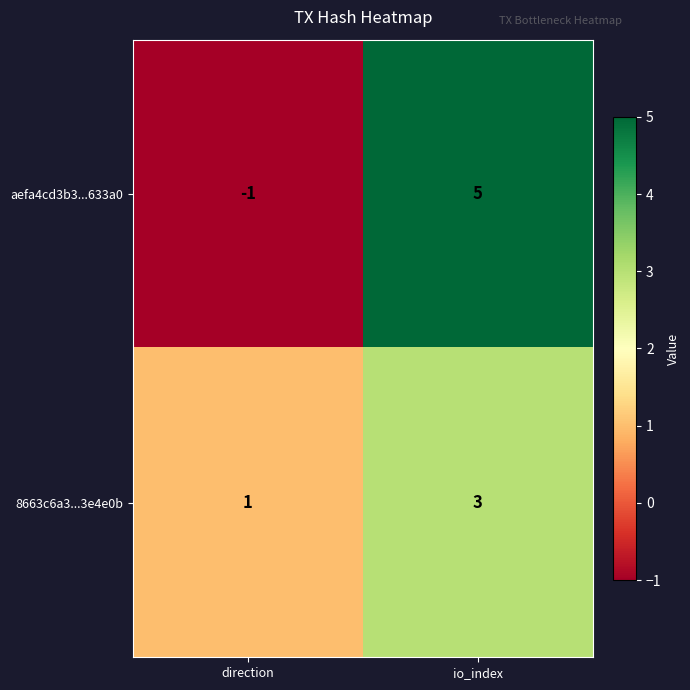

Count the number of data series in this chart.

2